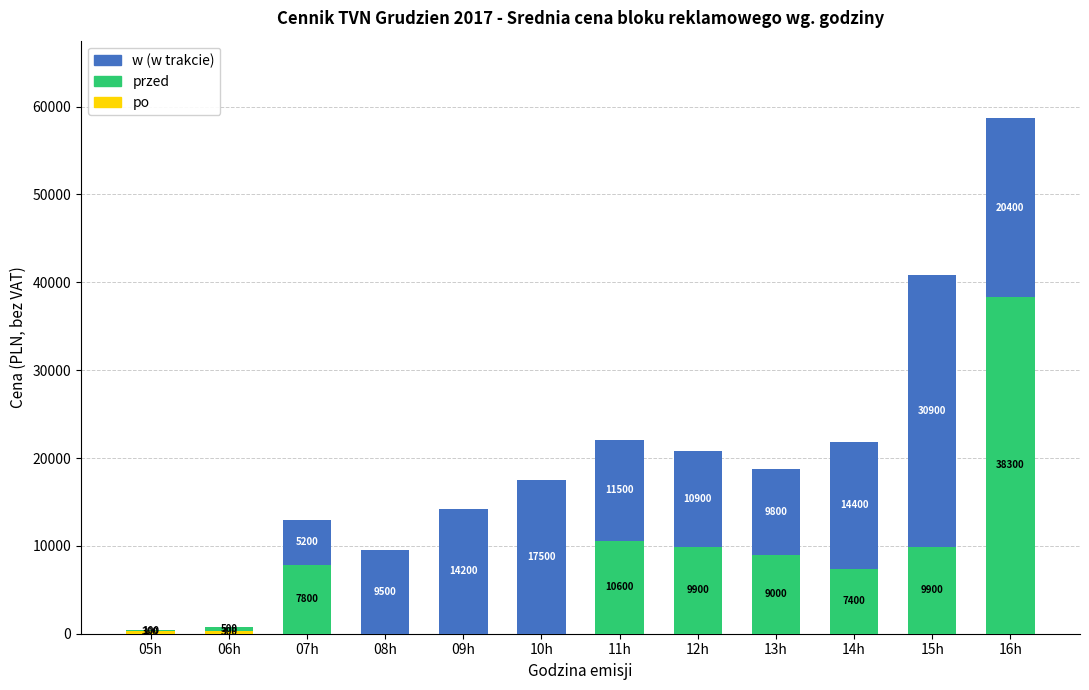

At which category is the sum across all series the highest?

16h